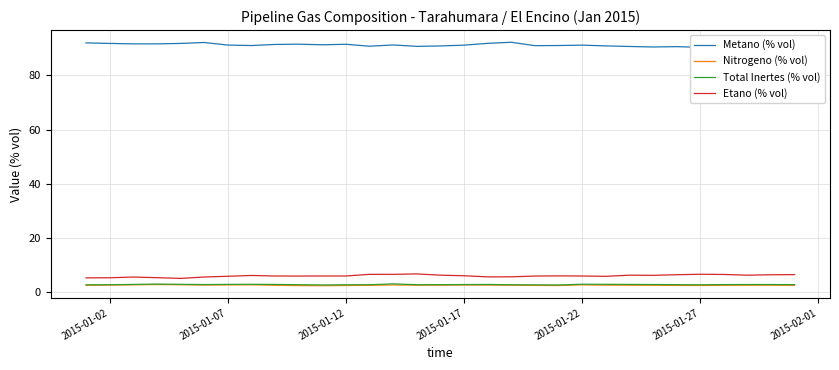

The value of Etano (% vol) at 2015-01-07 is 5.9. True or false?

True